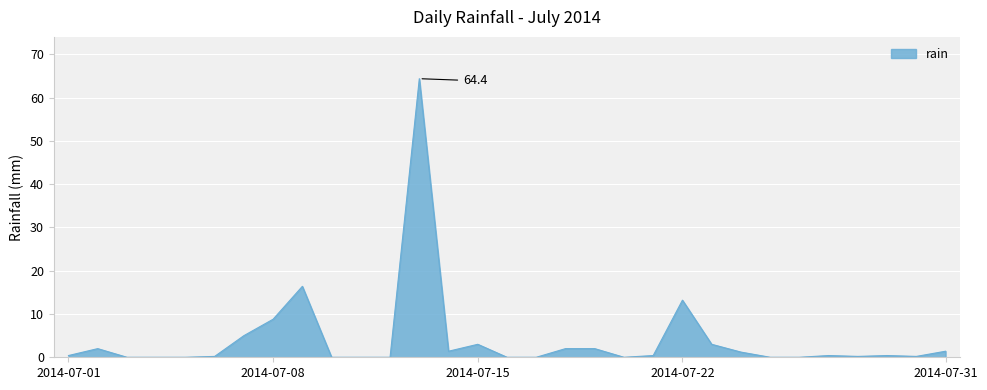

What is the maximum value shown in the chart?

64.4